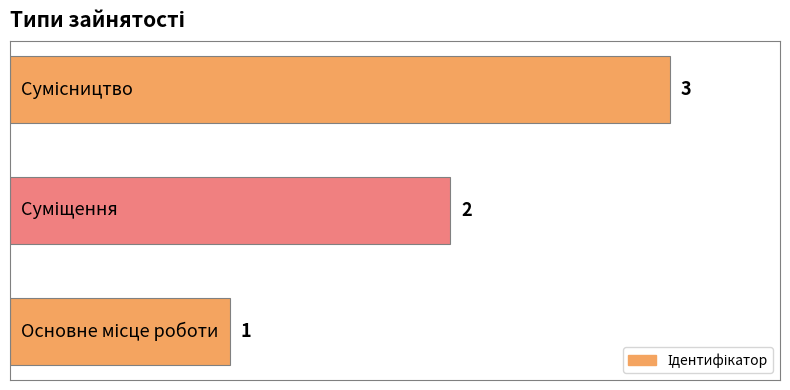

How many values are between 1 and 3?

3